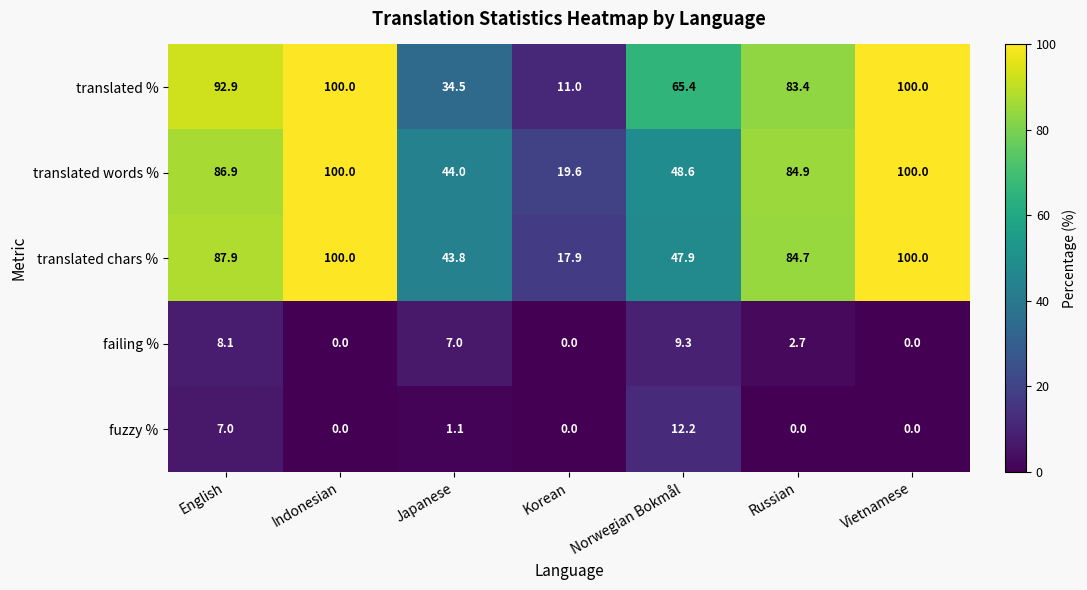

What is the difference between the maximum and minimum values in the translated % series?

89.0